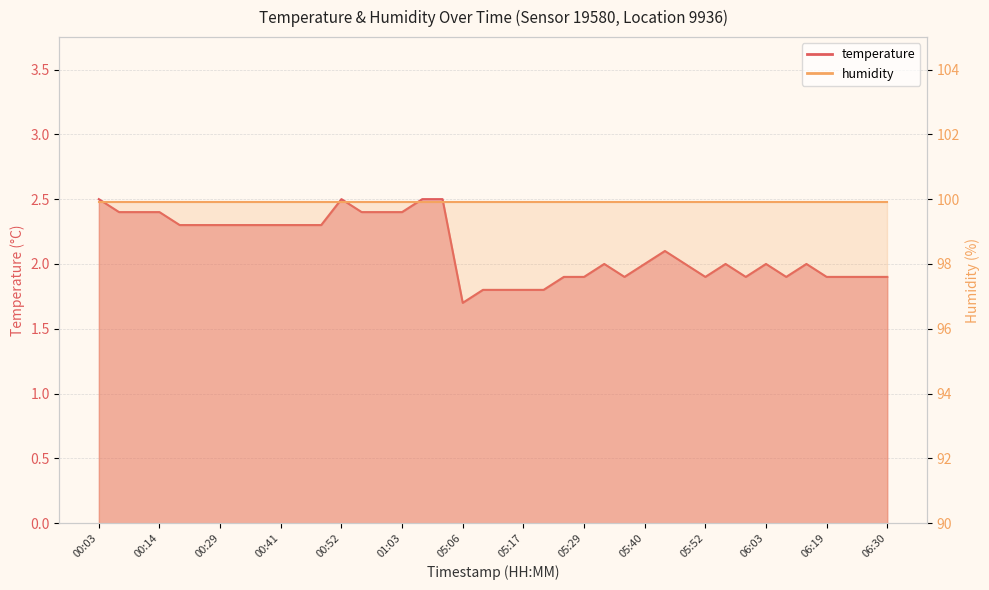

Reading right to left, transcribe all the data shown in this chart.

1.9	1.9	1.9	1.9	2.0	1.9	2.0	1.9	2.0	1.9	2.0	2.1	2.0	1.9	2.0	1.9	1.9	1.8	1.8	1.8	1.8	1.7	2.5	2.5	2.4	2.4	2.4	2.5	2.3	2.3	2.3	2.3	2.3	2.3	2.3	2.3	2.4	2.4	2.4	2.5